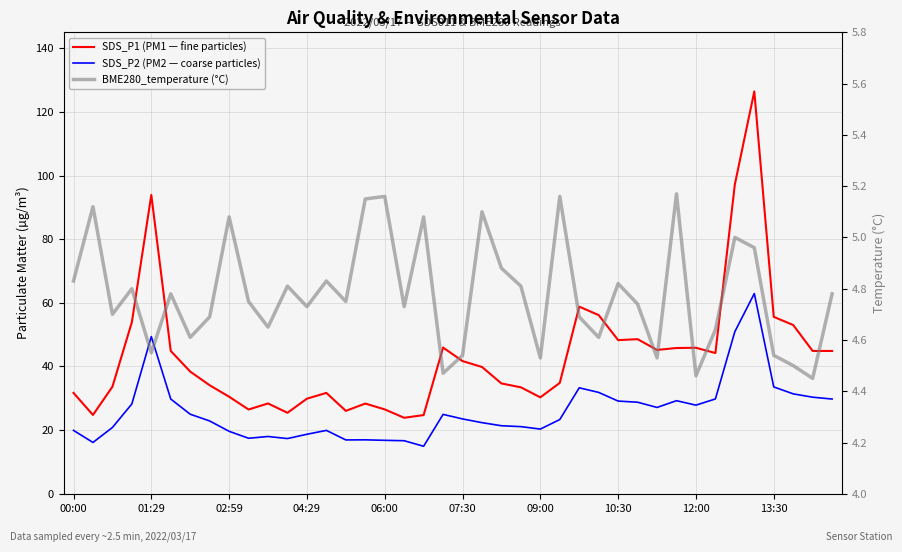

The SDS_P1 (PM1 — fine particles) series shows 56.1 at 27. True or false?

True